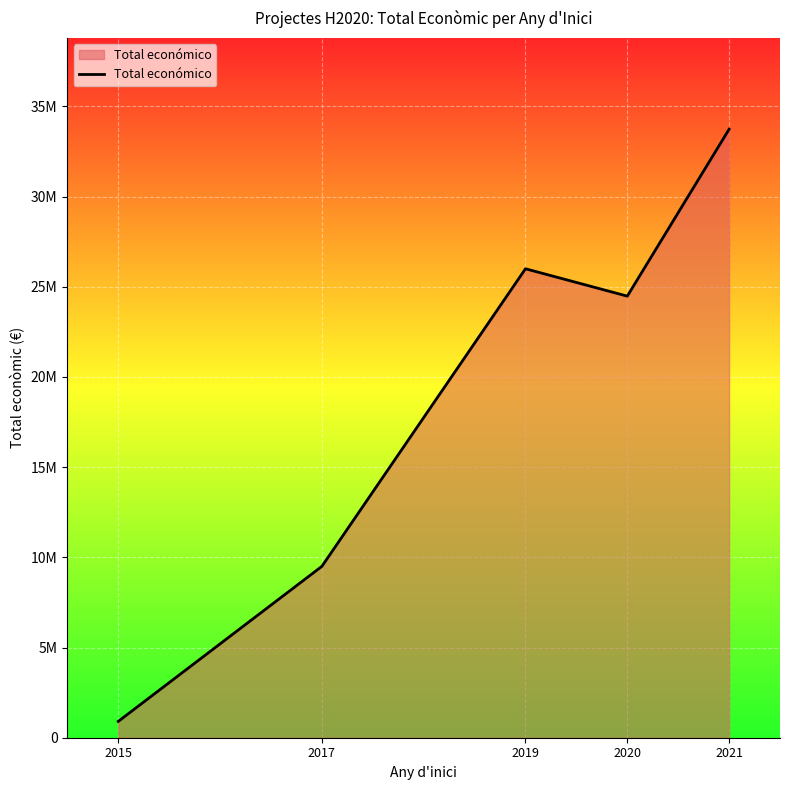

Is it true that the value at 2015 is 1513452?

False